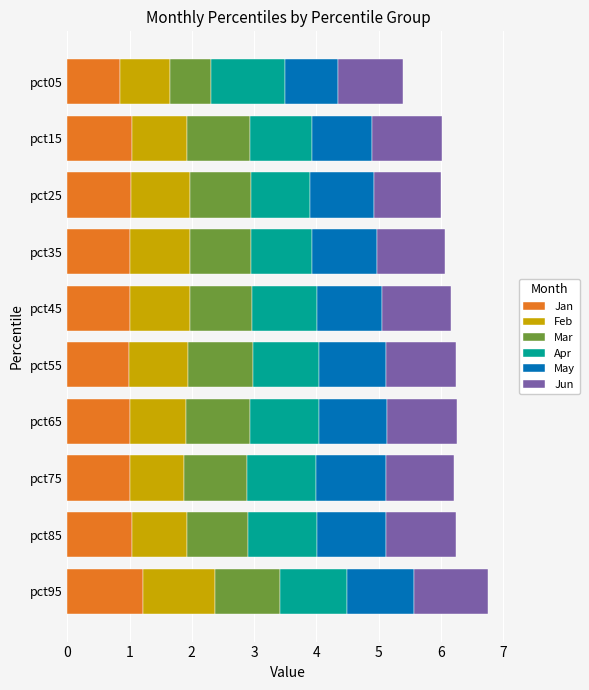

What is the minimum value for Jan?

0.9